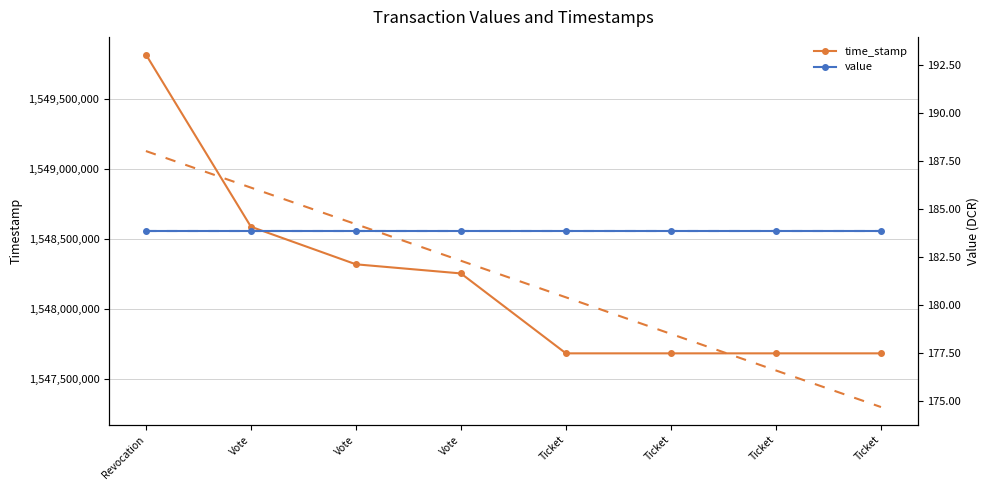

Is it true that value equals 57.4 at Vote?

False